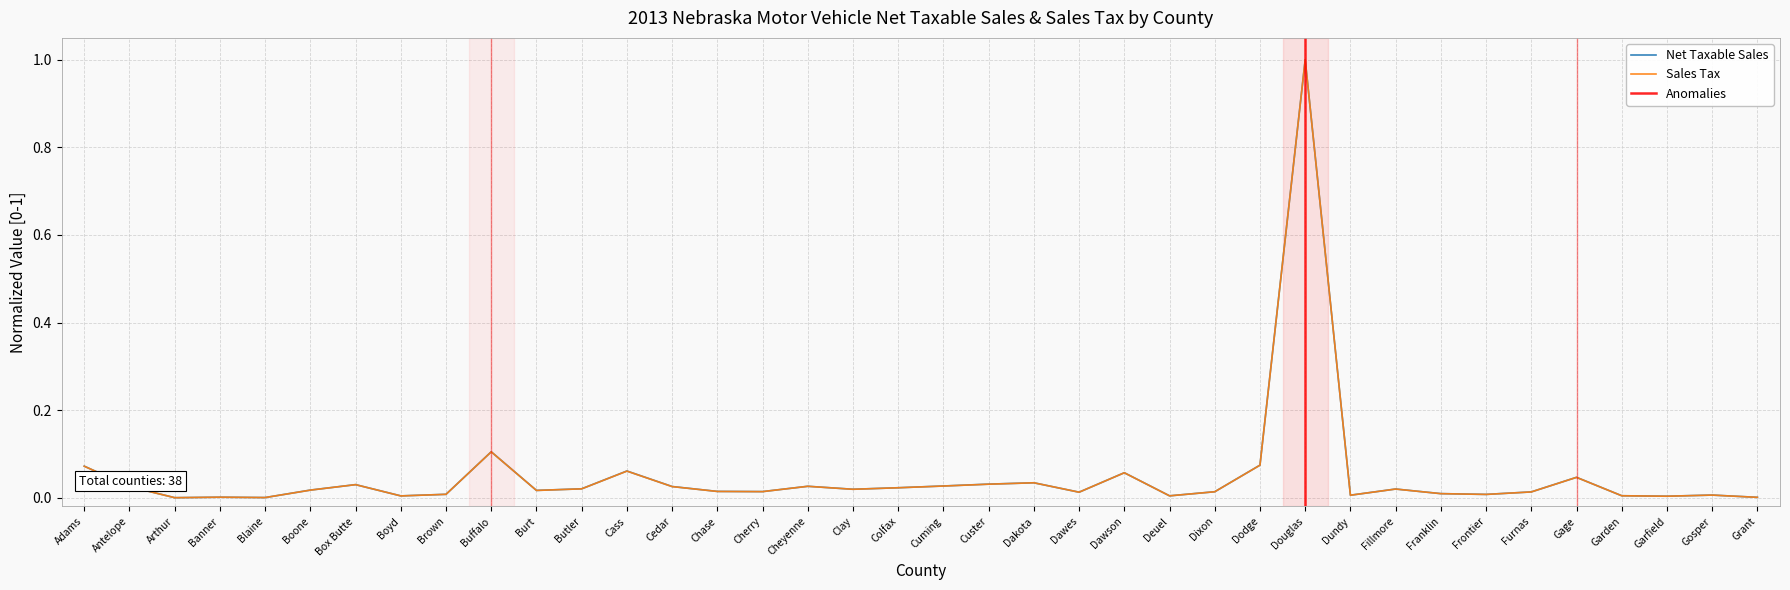

What are all the series names shown in the legend?

Net Taxable Sales, Sales Tax